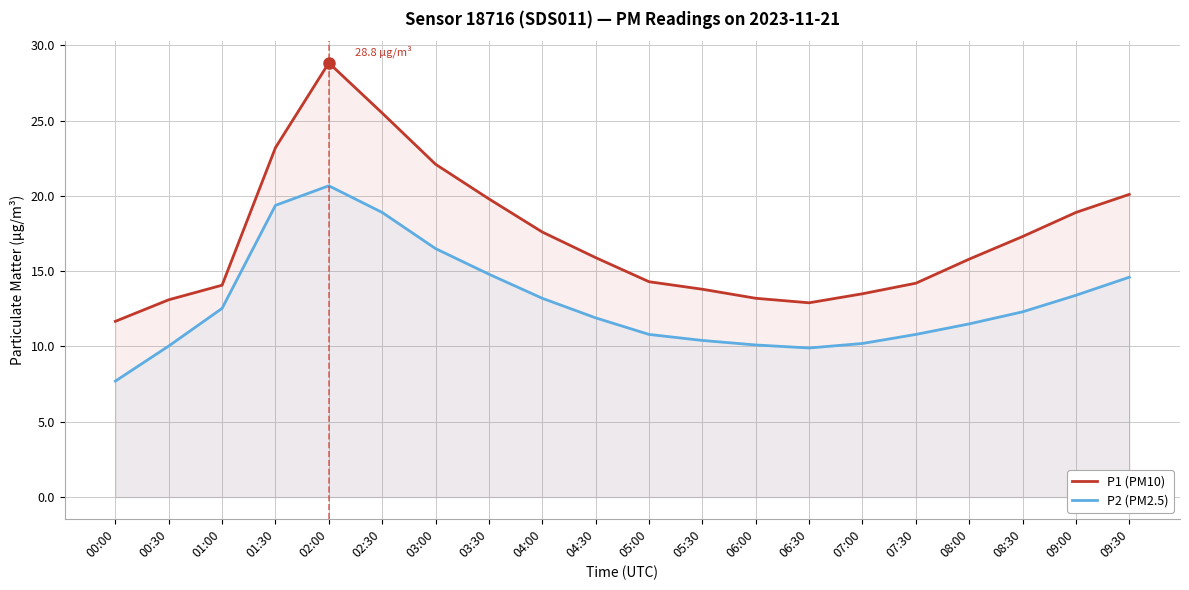

What is the difference between the P1 (PM10) values at 03:30 and 01:30?

3.4